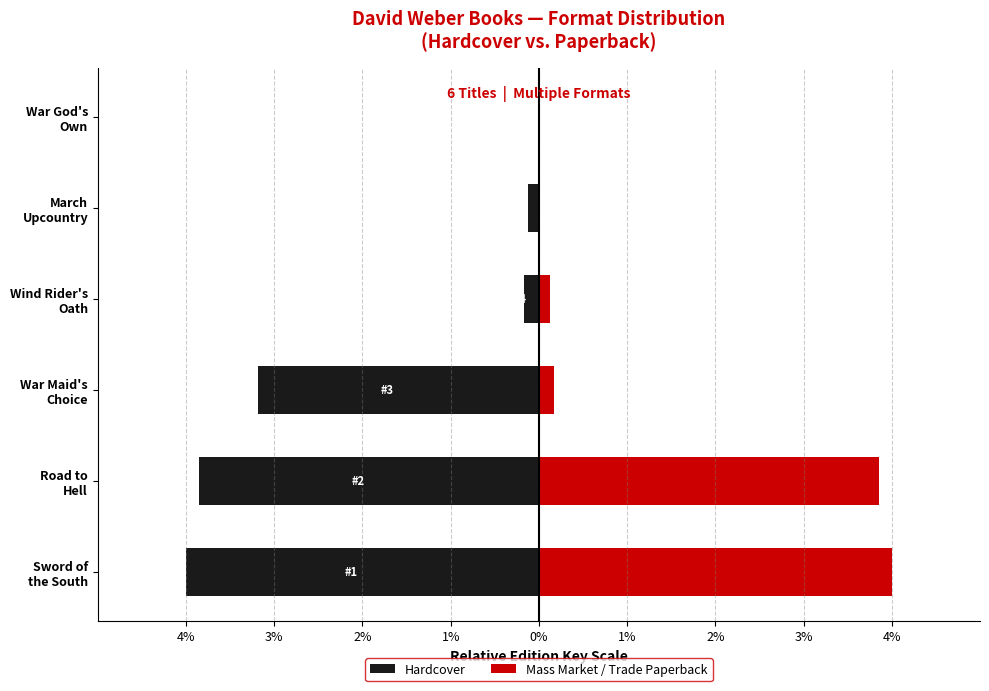

What are all the series names shown in the legend?

Hardcover, Mass Market / Trade Paperback